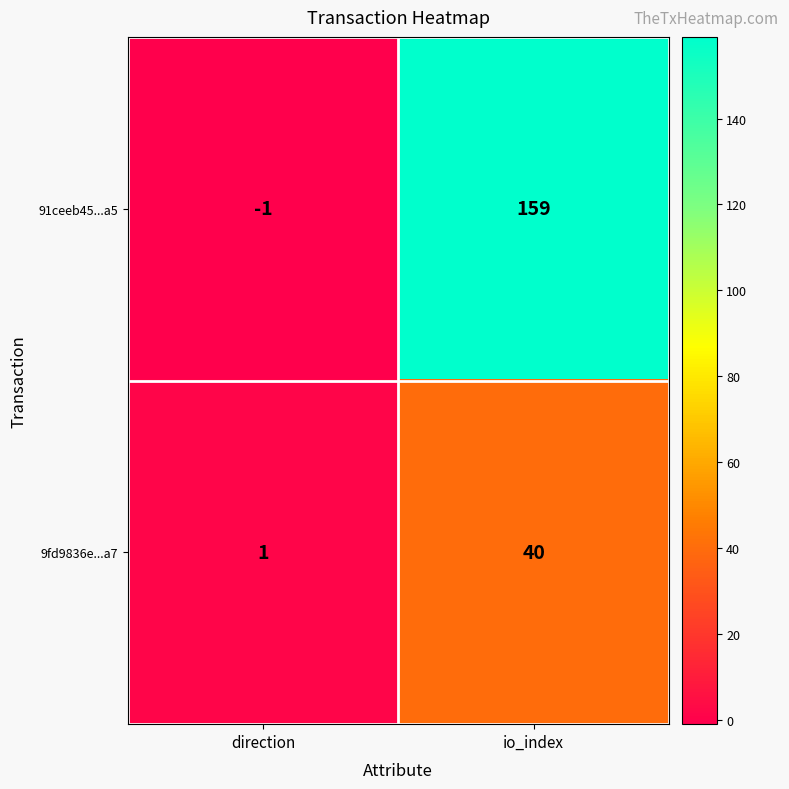

What is the total value across all series at io_index?

199